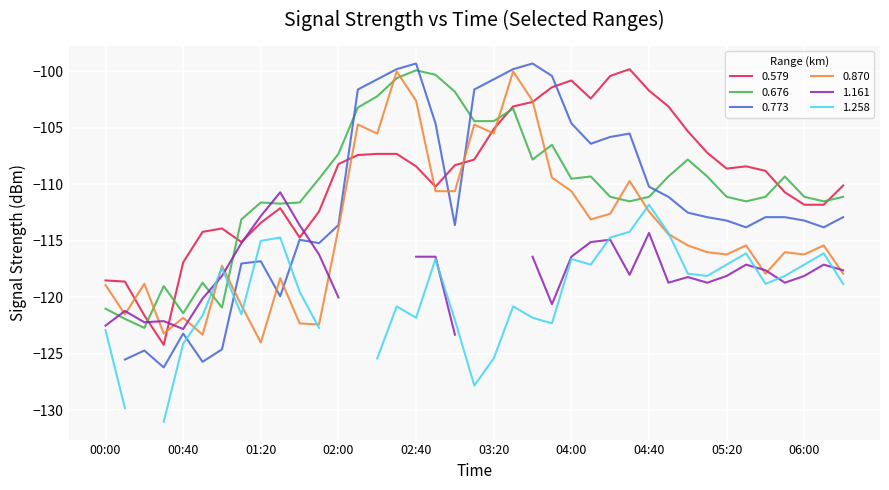

Which has a higher value, 04:50 or 03:50?

03:50